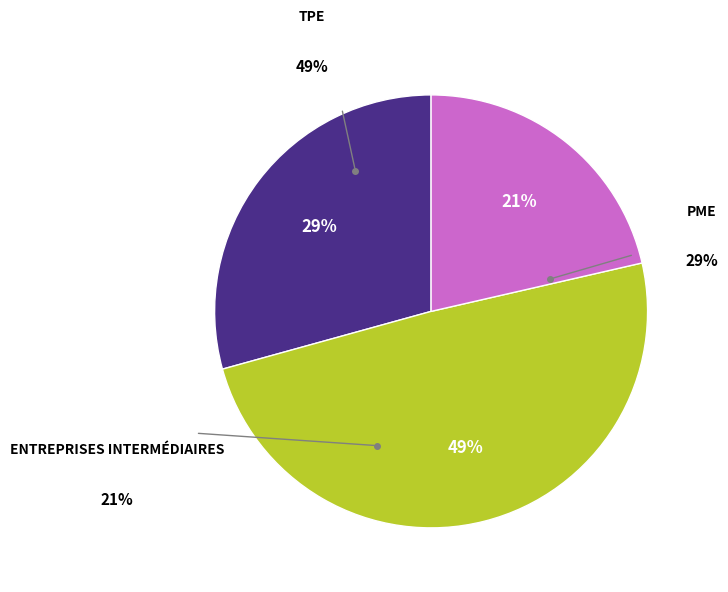

Is it true that WAYCROSS, GA is 1% of the pie?

False